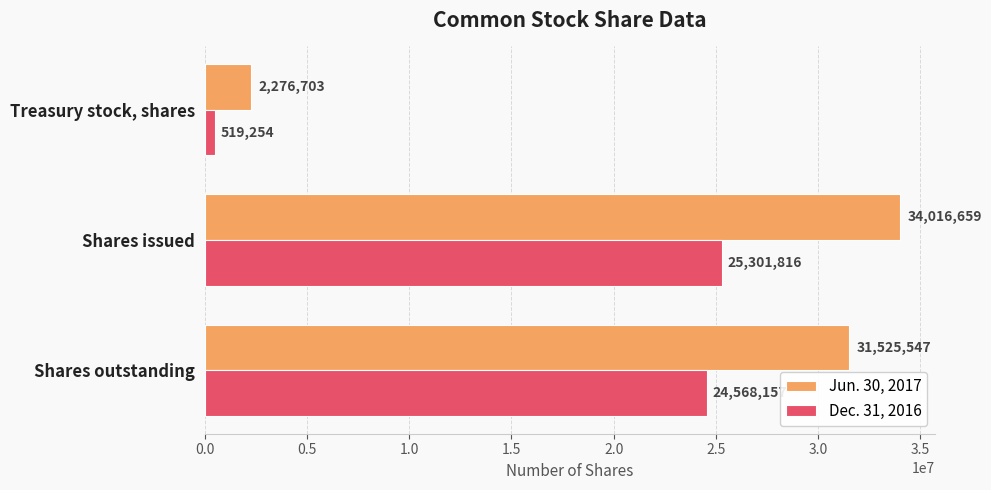

Which series has the widest spread of values?

Jun. 30, 2017